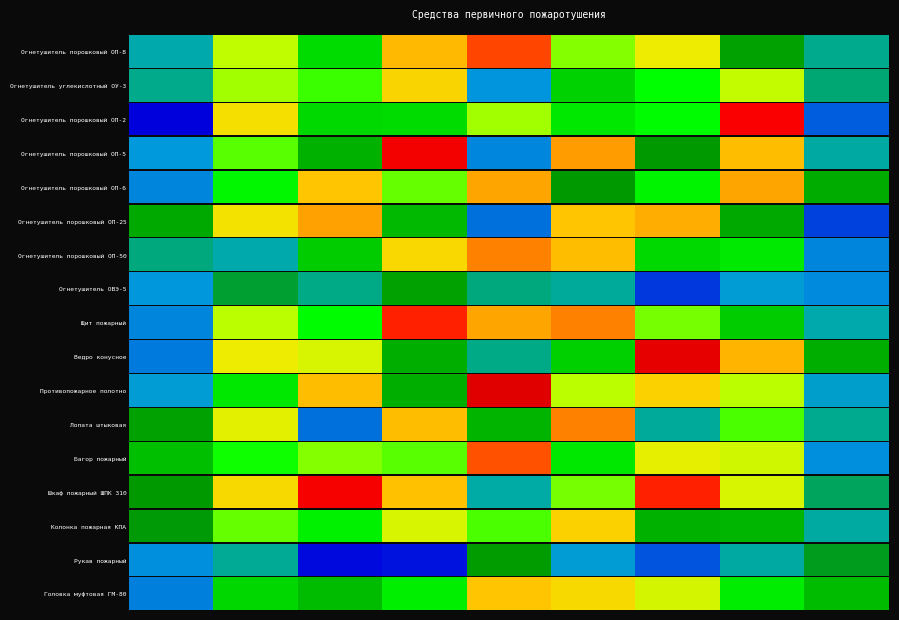

How many data points are less than 146?

4